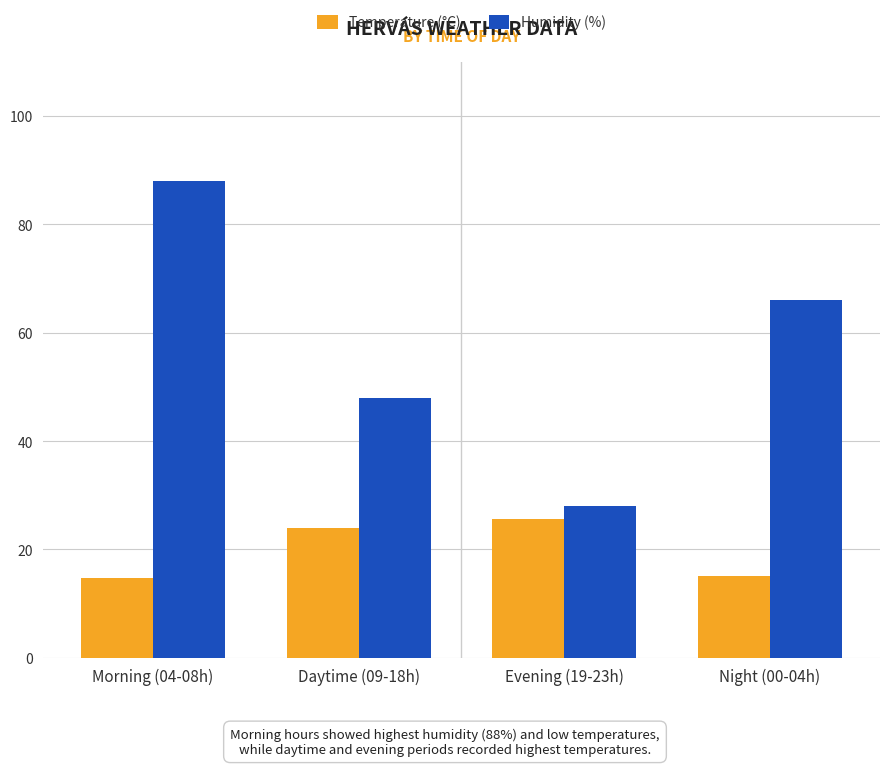

At which label does Humidity (%) first exceed 66?

Morning (04-08h)